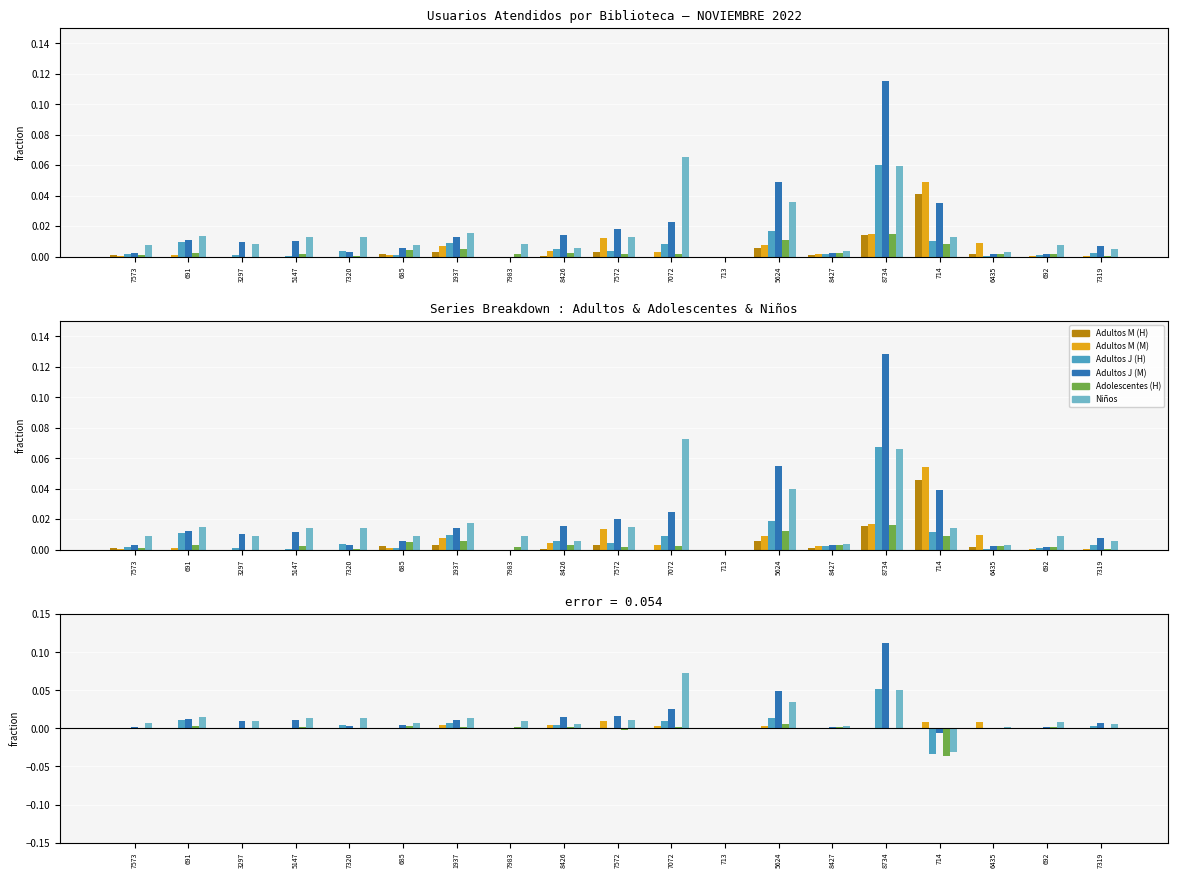

True or false: Adolescentes (H) has a value of 0.0 at 7072.

False